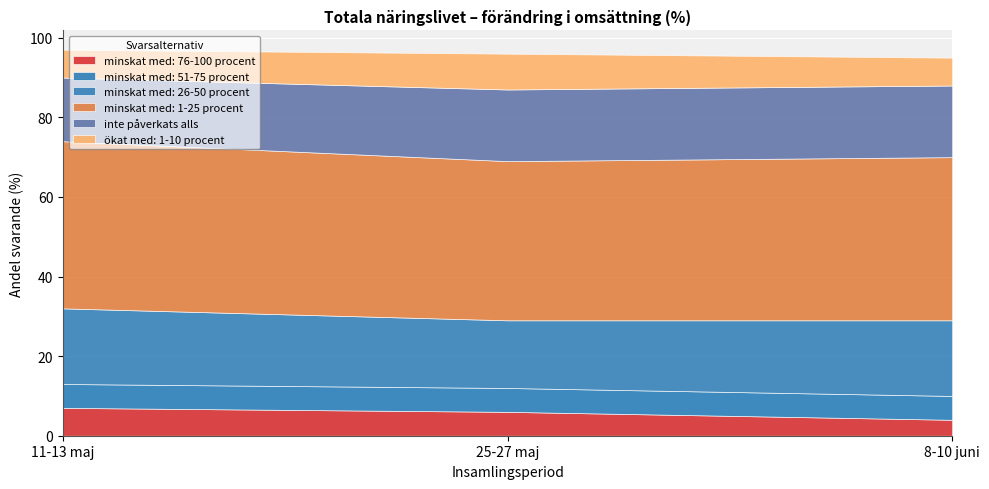

What is the difference between the maximum and minimum values in the minskat med: 1-25 procent series?

2